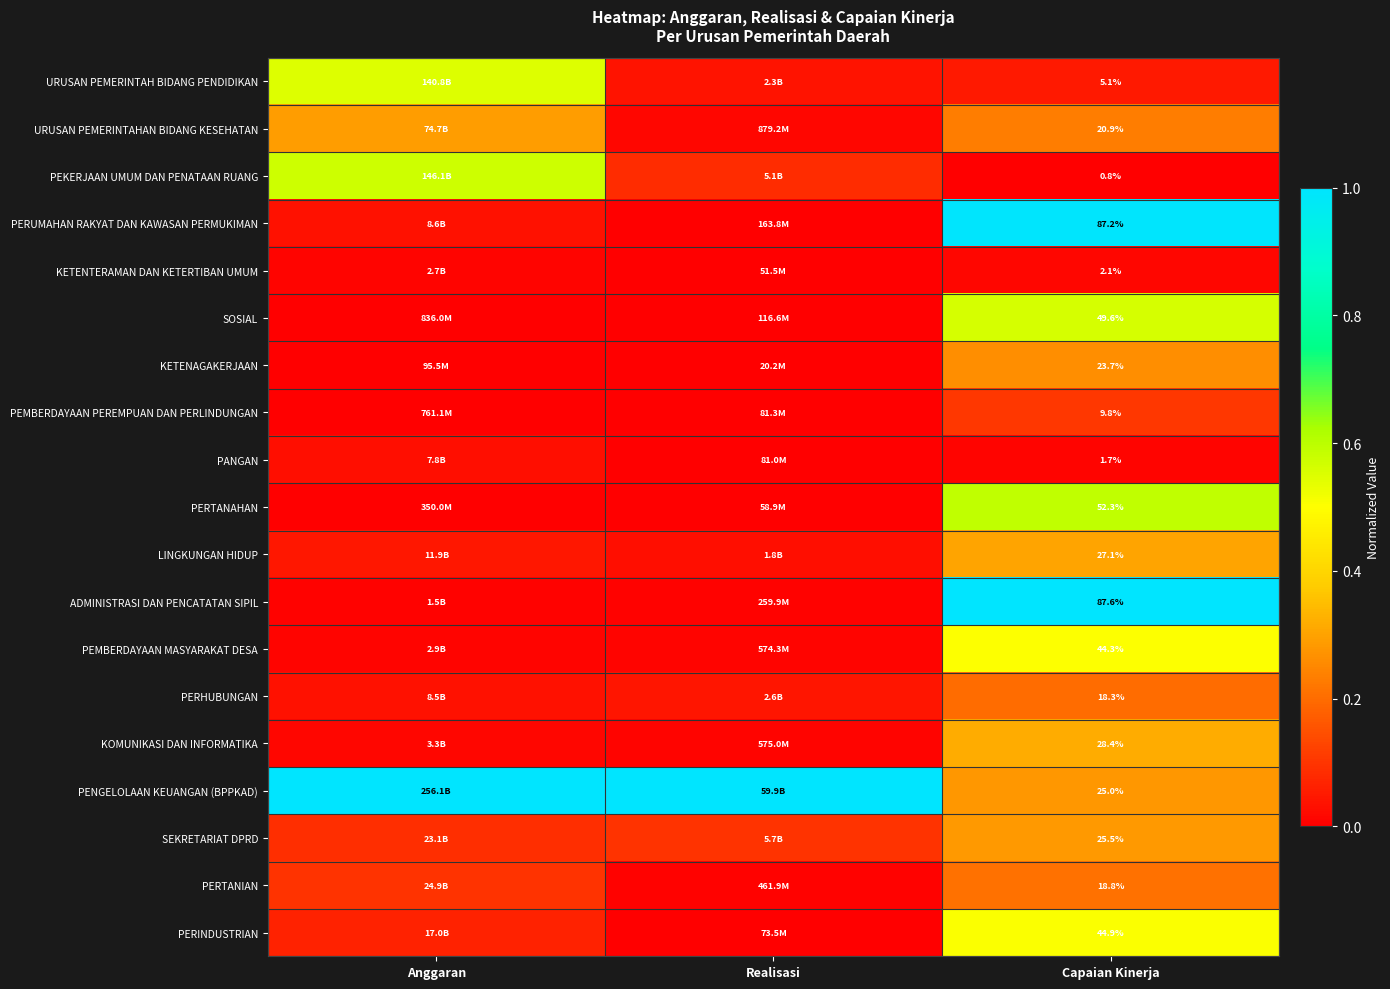

At Capaian Kinerja, list the series in order from largest to smallest.

ADMINISTRASI DAN PENCATATAN SIPIL, PERUMAHAN RAKYAT DAN KAWASAN PERMUKIMAN, PERTANAHAN, SOSIAL, PERINDUSTRIAN, PEMBERDAYAAN MASYARAKAT DESA, KOMUNIKASI DAN INFORMATIKA, LINGKUNGAN HIDUP, SEKRETARIAT DPRD, PENGELOLAAN KEUANGAN (BPPKAD), KETENAGAKERJAAN, URUSAN PEMERINTAHAN BIDANG KESEHATAN, PERTANIAN, PERHUBUNGAN, PEMBERDAYAAN PEREMPUAN DAN PERLINDUNGAN, URUSAN PEMERINTAH BIDANG PENDIDIKAN, KETENTERAMAN DAN KETERTIBAN UMUM, PANGAN, PEKERJAAN UMUM DAN PENATAAN RUANG